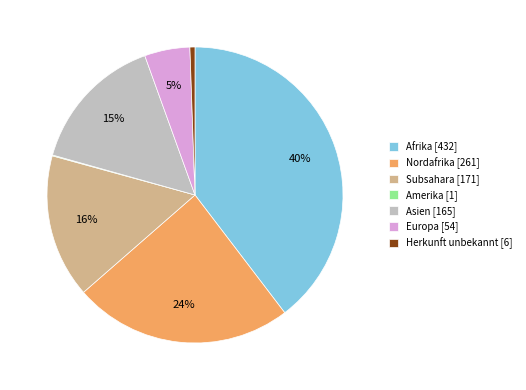

To the nearest percent, what percentage of the pie is Asien?

15%